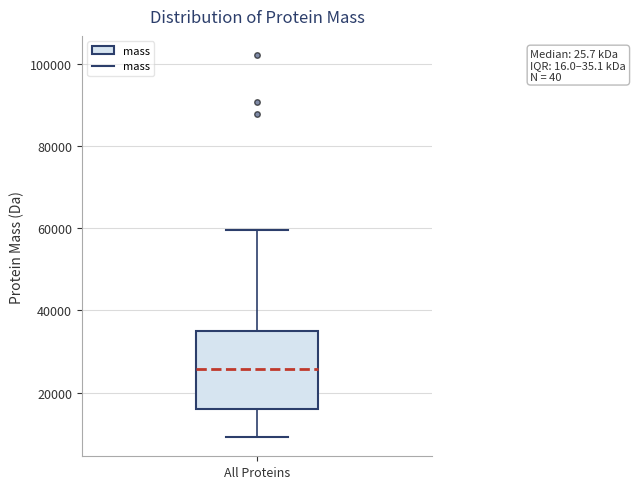

Transcribe this box plot: give where the median line is, the range the box spans, and where the two whiskers end, as read against the y-axis. The values are not printed on the chart, so give them approximately, as read against the axis.

median 26000, box 16000 to 36000, whiskers 10000 to 60000